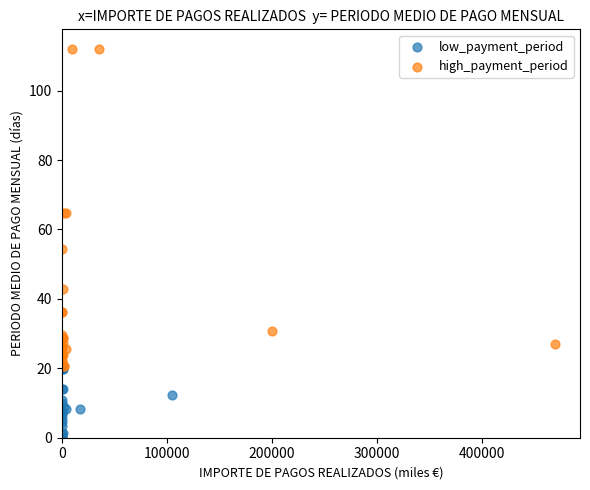

Which series has the largest Y range (max minus min)?

high_payment_period